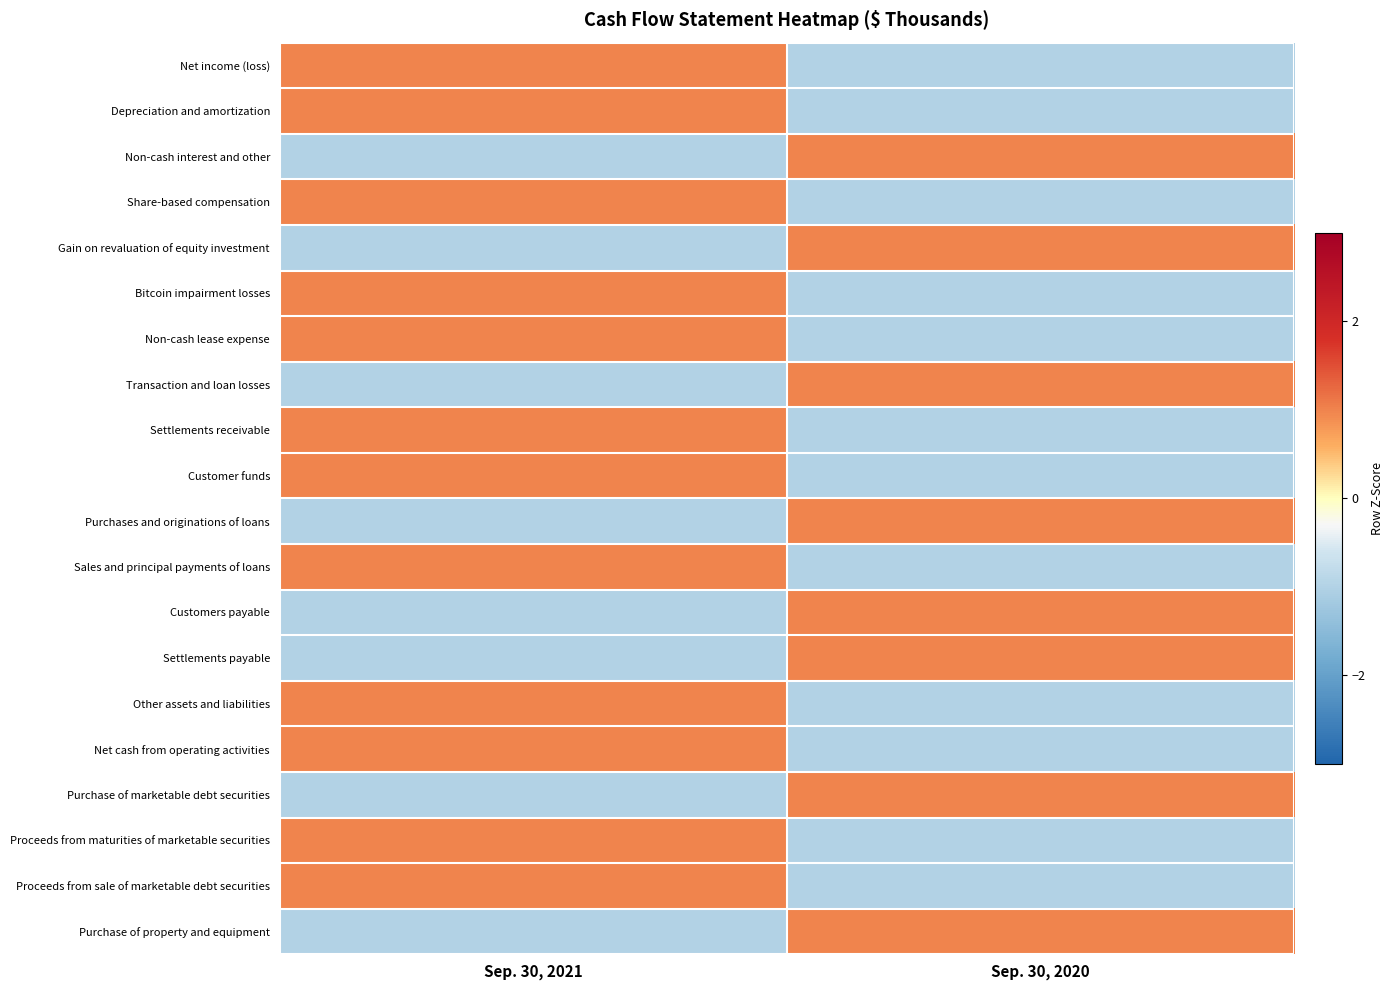

Which category has the highest value across all series?

Sep. 30, 2021